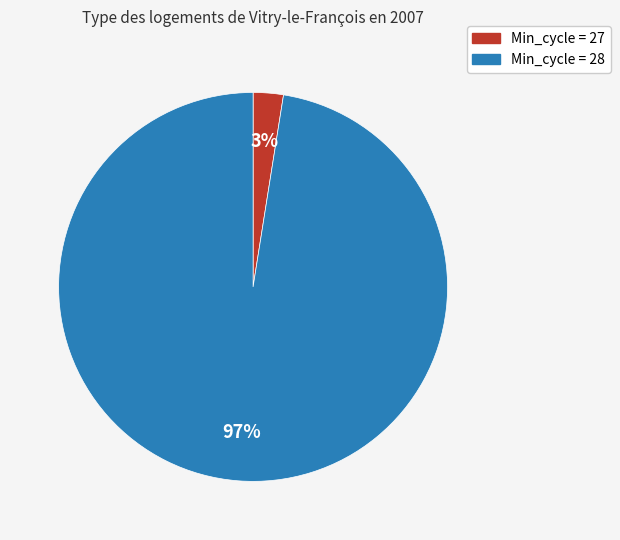

How many slices are in this pie chart?

2